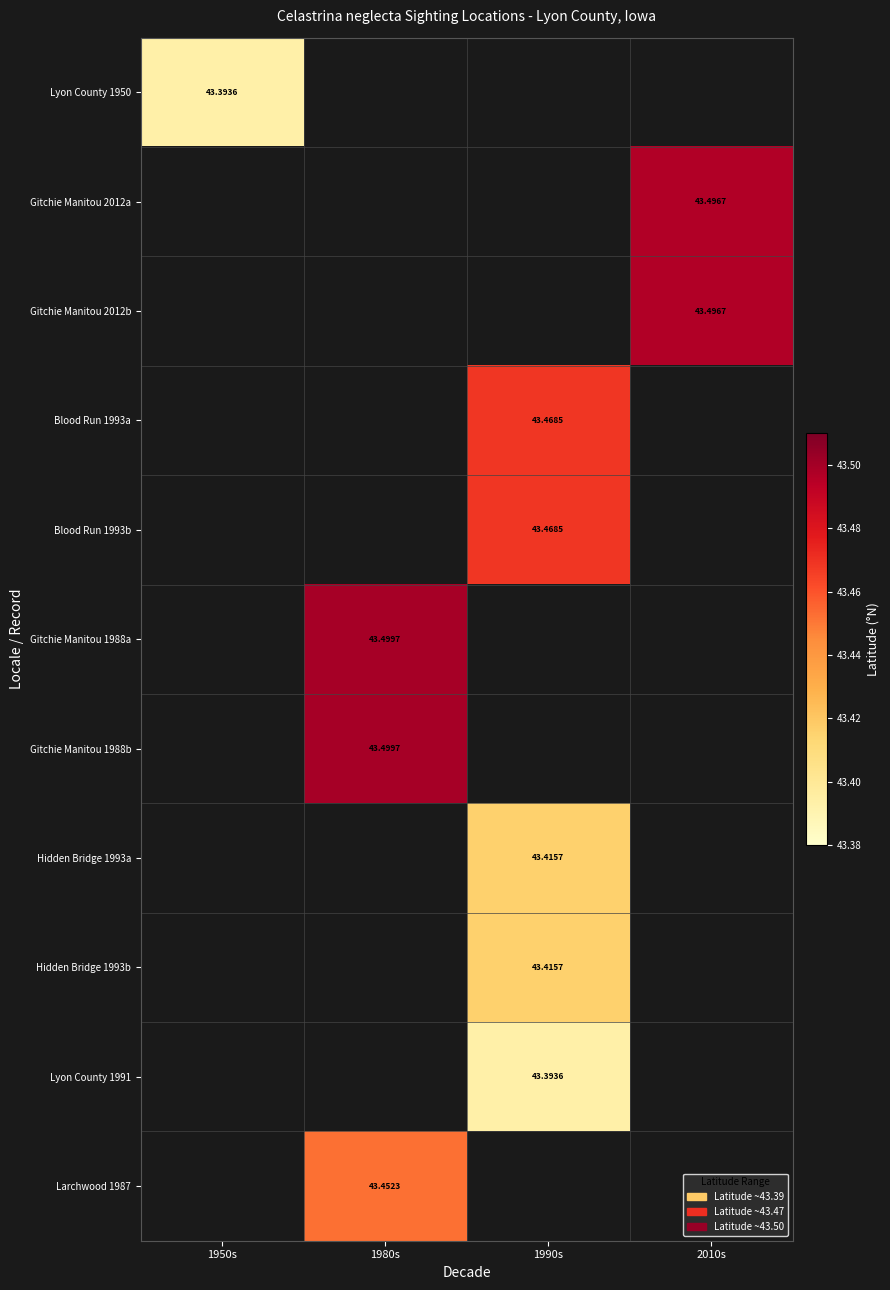

Which has a higher value, 1950s or 2010s?

2010s